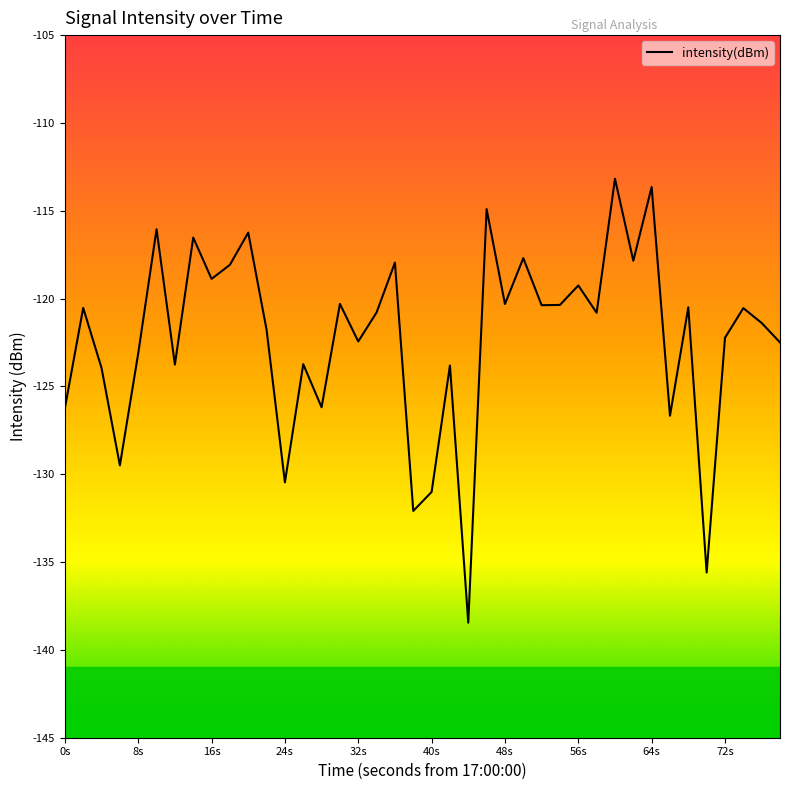

What is the sum of all values?

-4889.7